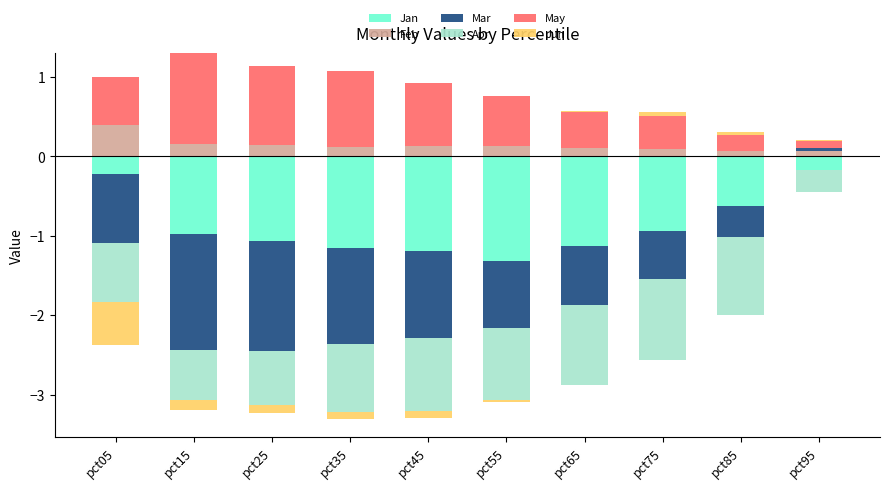

What are all the series names shown in the legend?

Jan, Feb, Mar, Apr, May, Jun